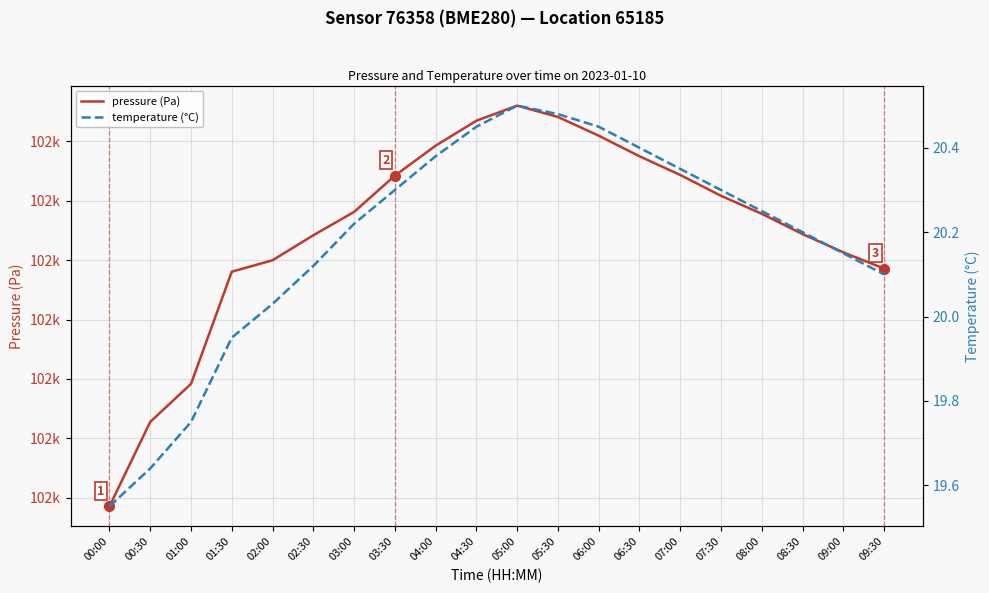

True or false: pressure (Pa) and temperature (°C) intersect in this chart.

False